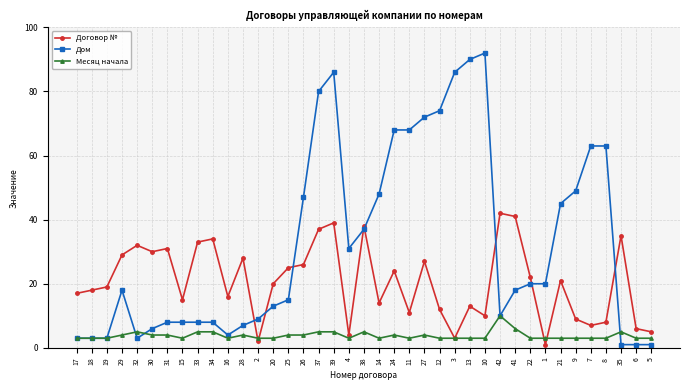

Which series ends up on top after the final intersection of Договор № and Дом?

Договор №